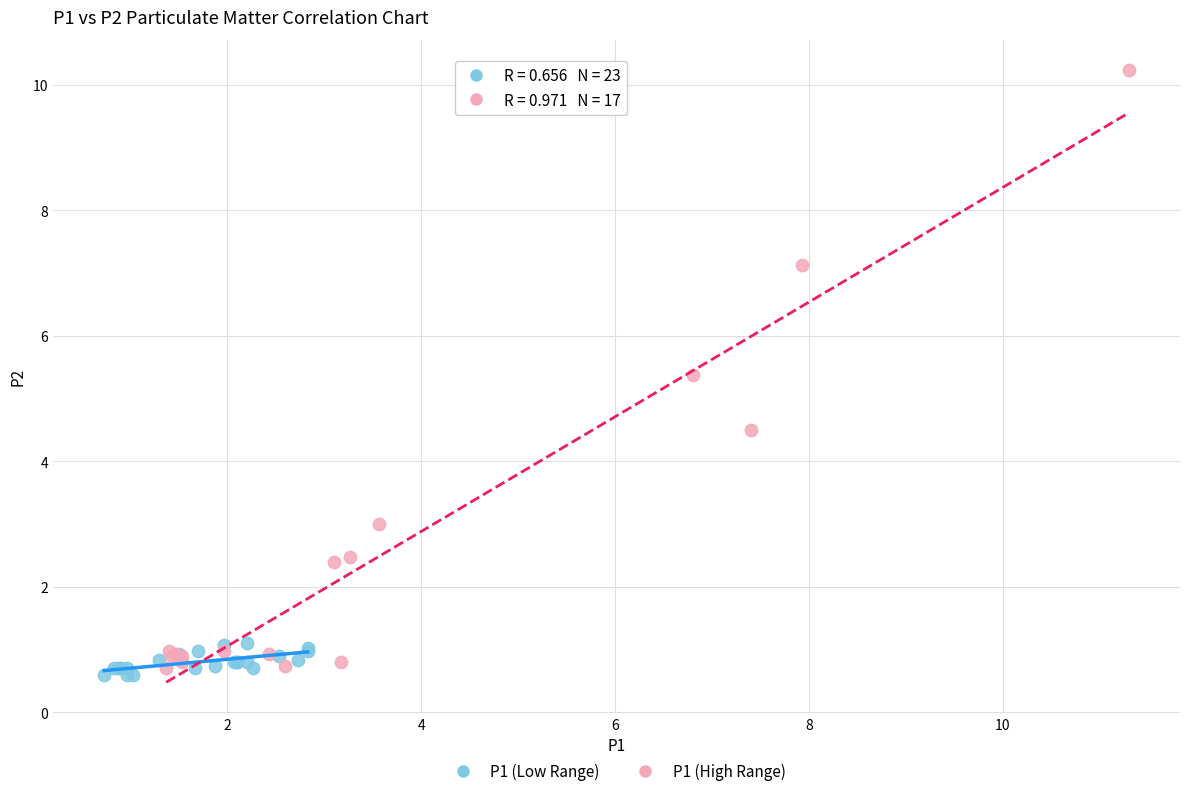

Which series has the widest spread of Y values?

P1 (High Range)